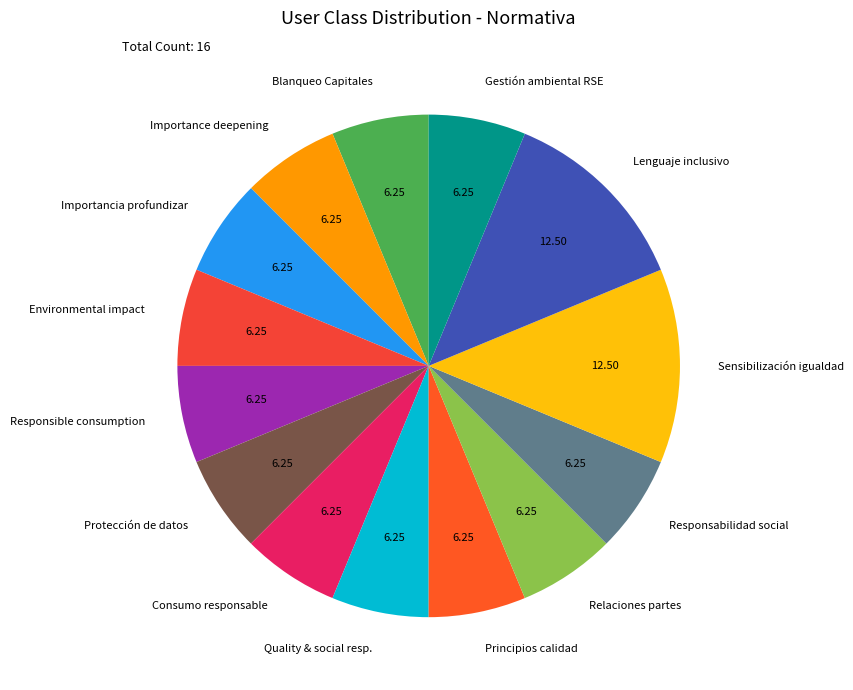

Is there any slice that represents more than half of the pie?

No